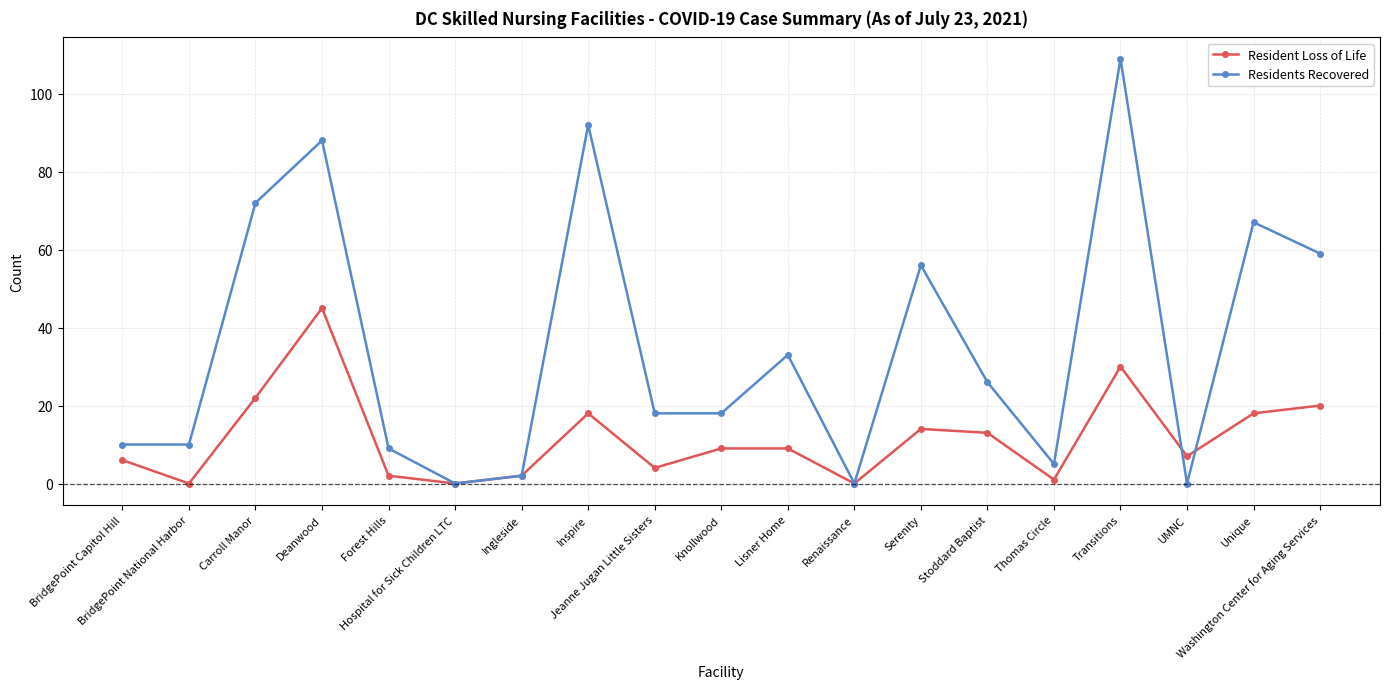

True or false: Residents Recovered has more than 0 points higher than both neighbors.

True